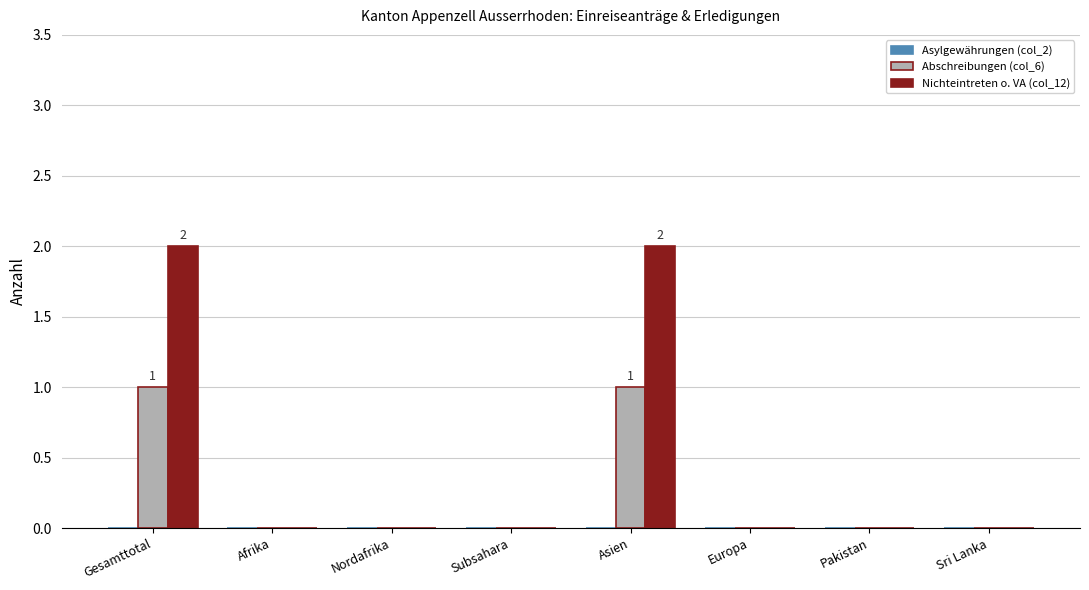

How many categories are shown in the chart?

8